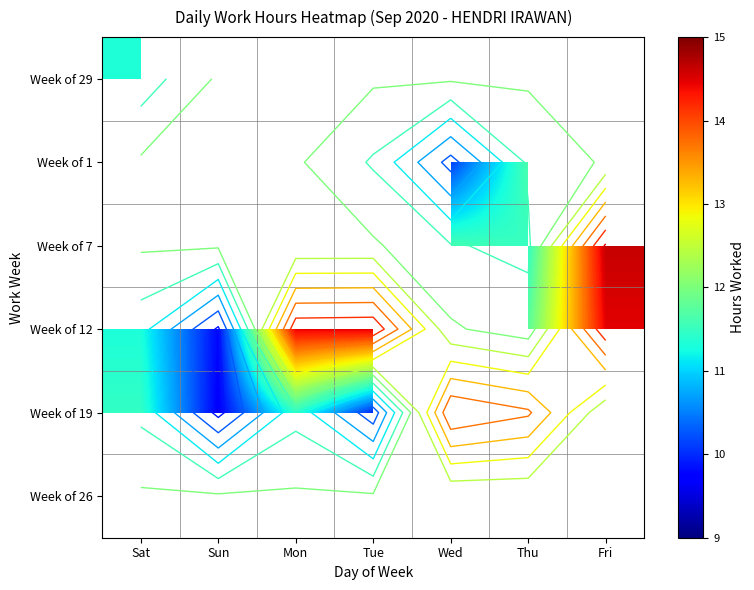

Which has a higher value, Thu or Mon?

Mon